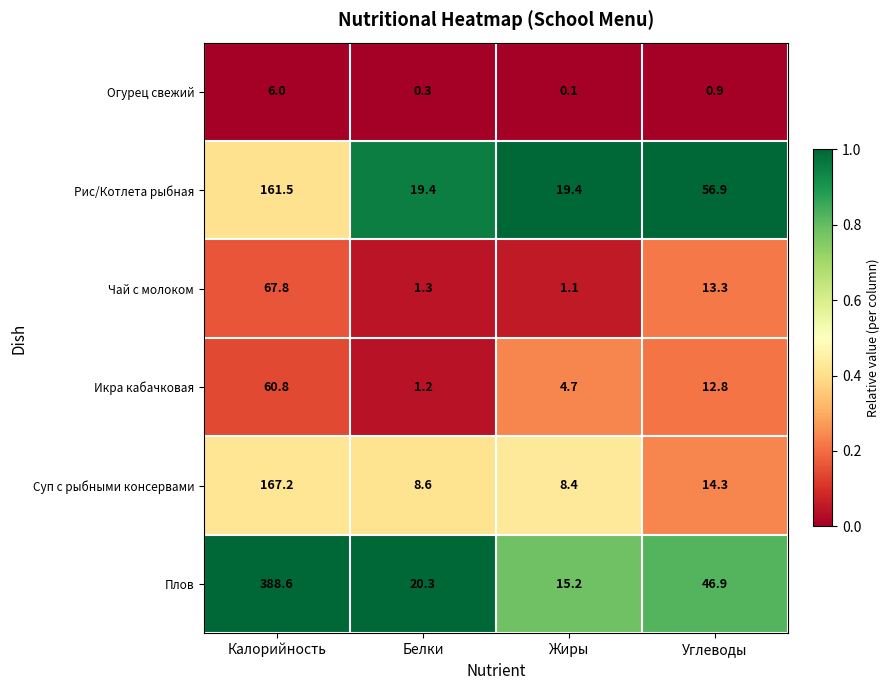

How many series are shown in this chart?

6